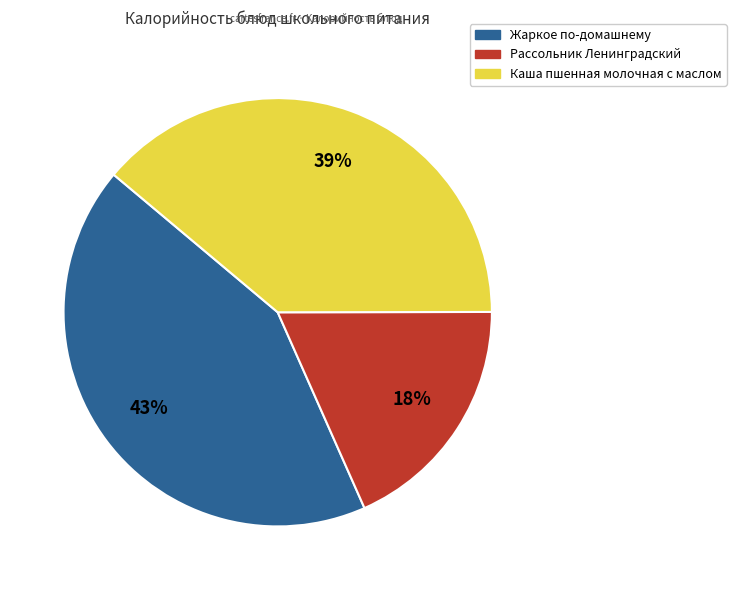

Is there any slice that represents more than half of the pie?

No